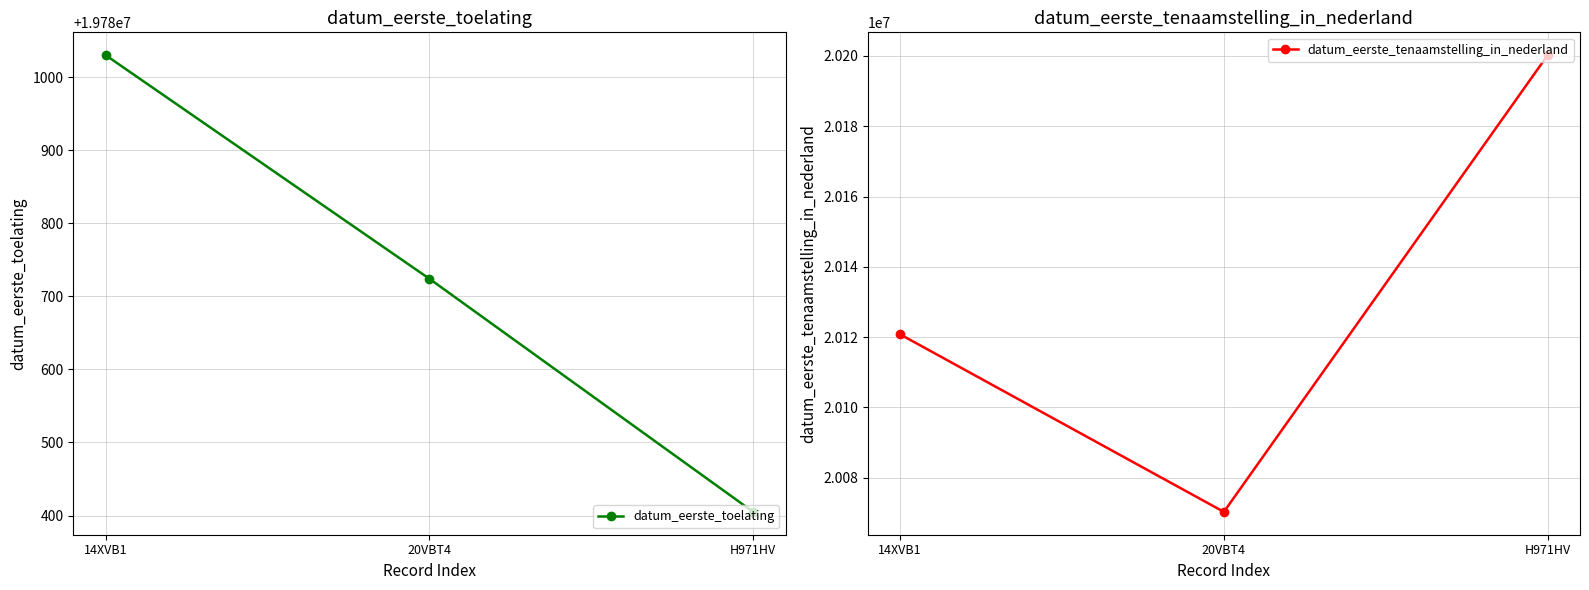

Between 14XVB1 and H971HV, which is larger?

14XVB1